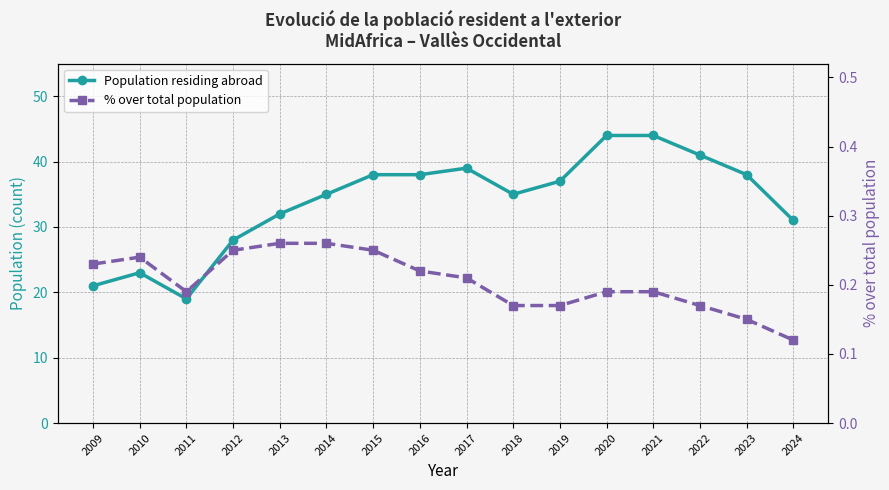

How many interior local valleys does the % over total population series have?

1